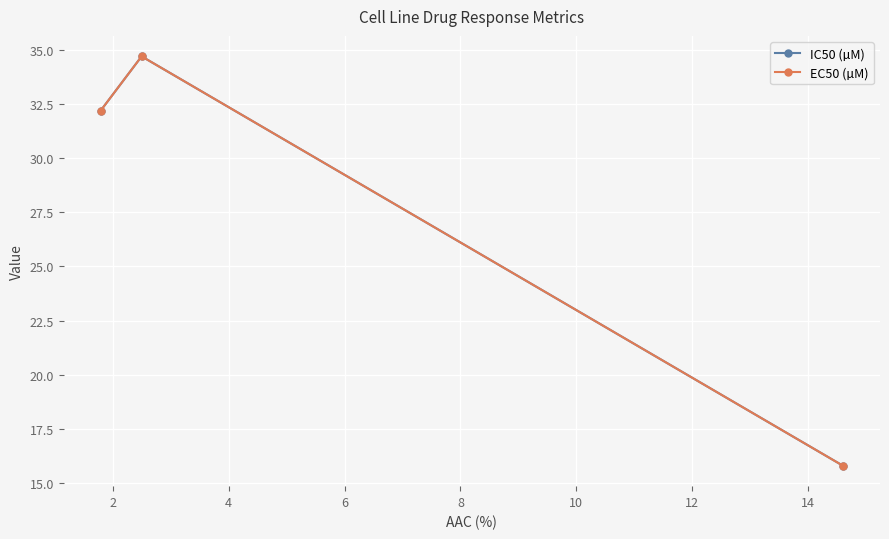

What is the average value of the EC50 (µM) series?

27.6